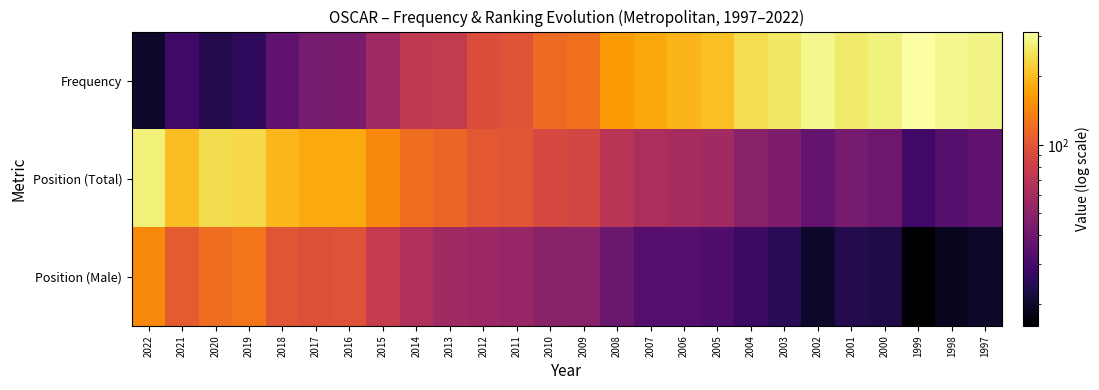

List the series in order of their peak value, lowest first.

Position (Male), Position (Total), Frequency